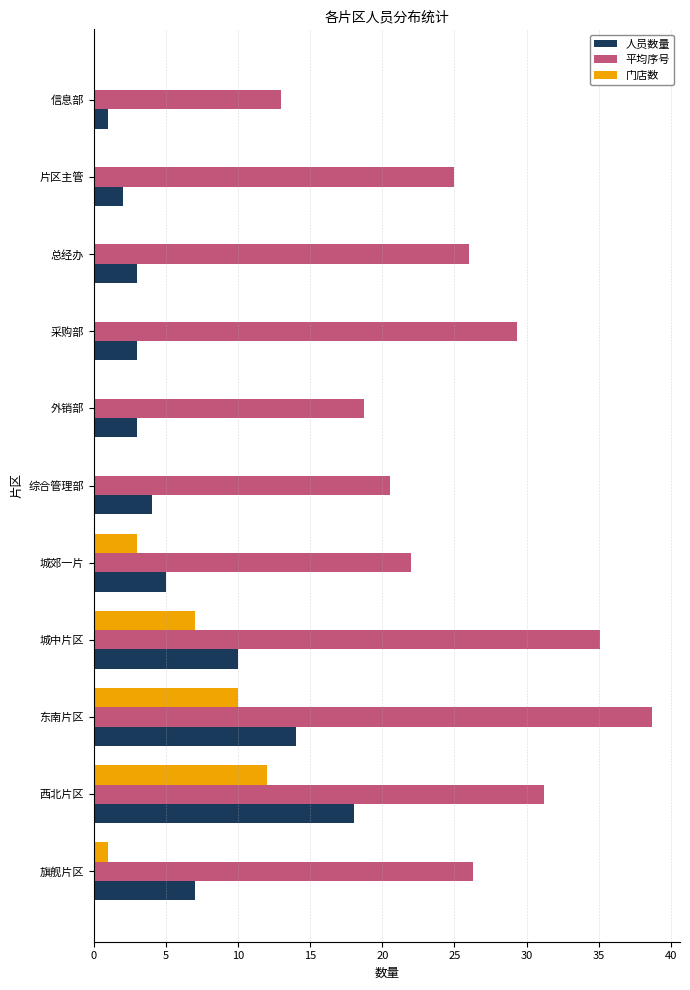

What is the maximum value shown in the chart?

38.7